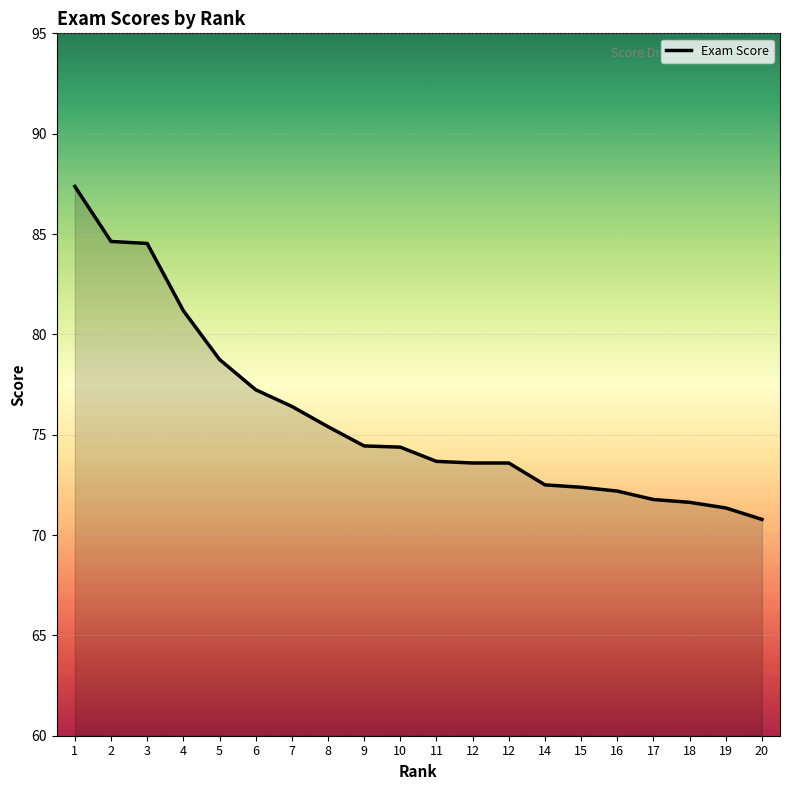

Between 18 and 7, which is larger?

7